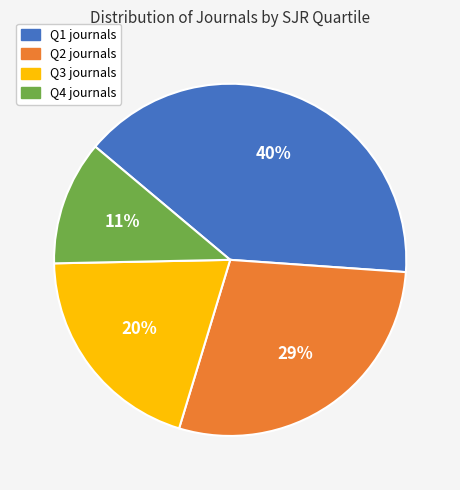

Which slice is the largest?

Q1